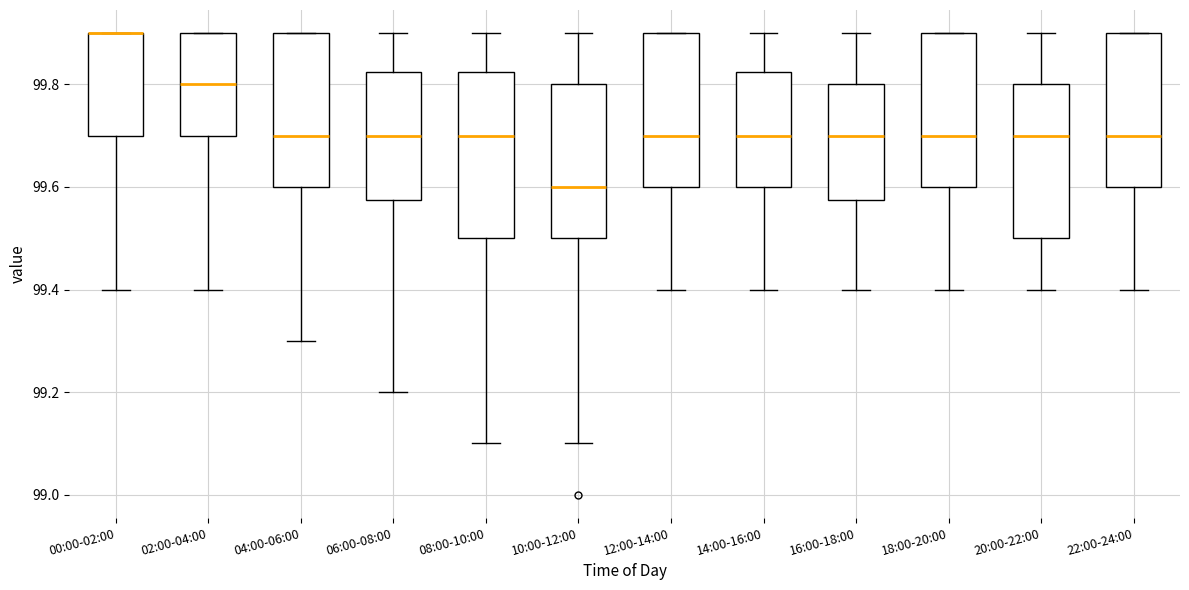

Reading left to right, transcribe this box plot: for each box, give where its median line is, the range the box spans, and where its two whiskers end, as read against the y-axis. The values are not printed on the chart, so give them approximately, as read against the axis.

00:00-02:00: median 99.90 (drawn on the box's upper edge), box 99.70 to 99.90, whiskers 99.40 to 99.90
02:00-04:00: median 99.80, box 99.70 to 99.90, whiskers 99.40 to 99.90
04:00-06:00: median 99.70, box 99.60 to 99.90, whiskers 99.30 to 99.90
06:00-08:00: median 99.70, box 99.58 to 99.82, whiskers 99.20 to 99.90
08:00-10:00: median 99.70, box 99.50 to 99.82, whiskers 99.10 to 99.90
10:00-12:00: median 99.60, box 99.50 to 99.80, whiskers 99.10 to 99.90
12:00-14:00: median 99.70, box 99.60 to 99.90, whiskers 99.40 to 99.90
14:00-16:00: median 99.70, box 99.60 to 99.82, whiskers 99.40 to 99.90
16:00-18:00: median 99.70, box 99.58 to 99.80, whiskers 99.40 to 99.90
18:00-20:00: median 99.70, box 99.60 to 99.90, whiskers 99.40 to 99.90
20:00-22:00: median 99.70, box 99.50 to 99.80, whiskers 99.40 to 99.90
22:00-24:00: median 99.70, box 99.60 to 99.90, whiskers 99.40 to 99.90